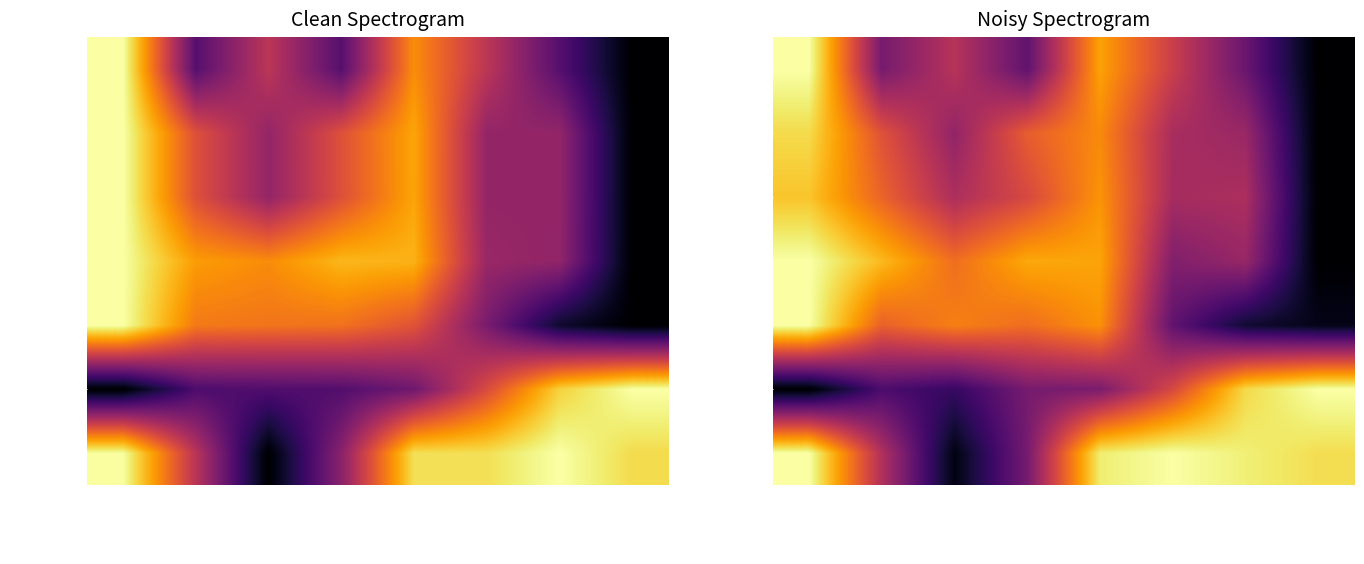

What is the difference between the second highest and second lowest values in the Total Time series?

0.7